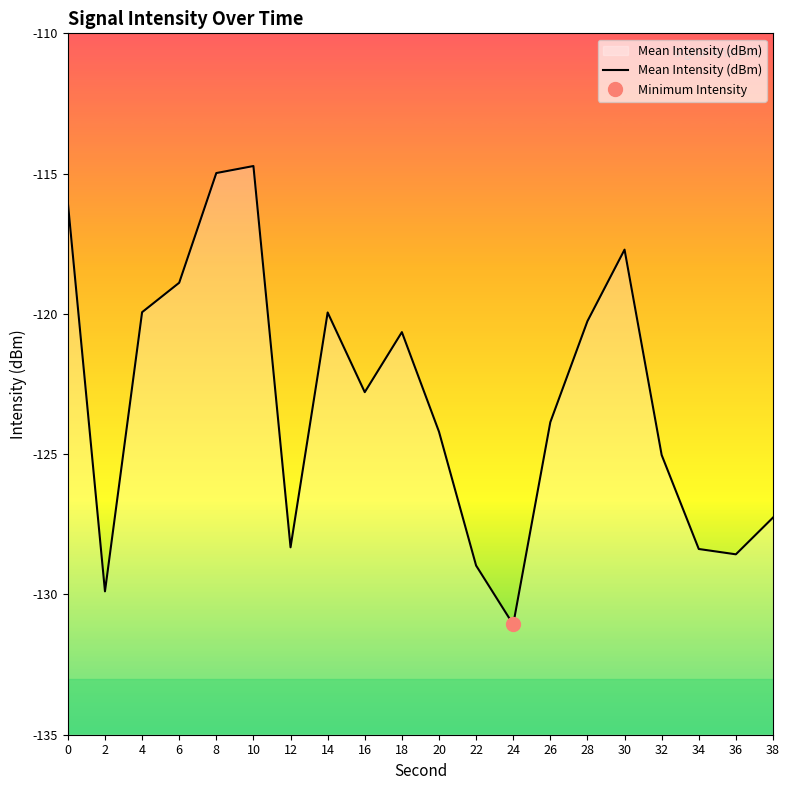

Reading left to right, what are all the values shown in this chart?

-116.0	-129.9	-119.9	-118.9	-115.0	-114.7	-128.3	-120.0	-122.8	-120.7	-124.2	-129.0	-131.1	-123.9	-120.3	-117.7	-125.0	-128.4	-128.6	-127.3